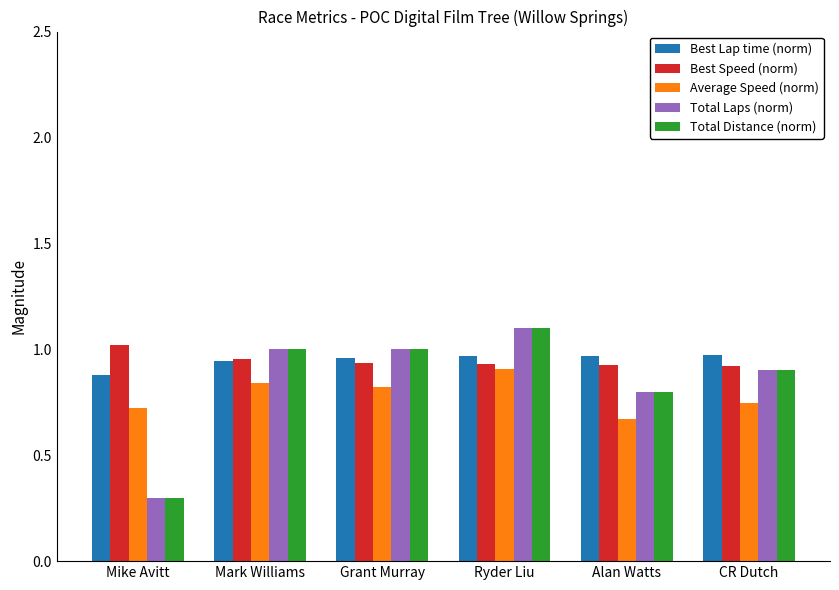

The Total Laps (norm) series shows 0.2 at Mark Williams. True or false?

False